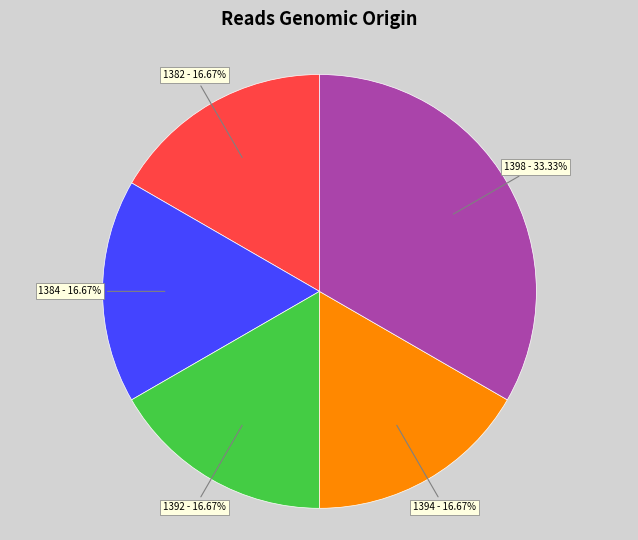

To the nearest percent, what is the average slice percentage?

20%